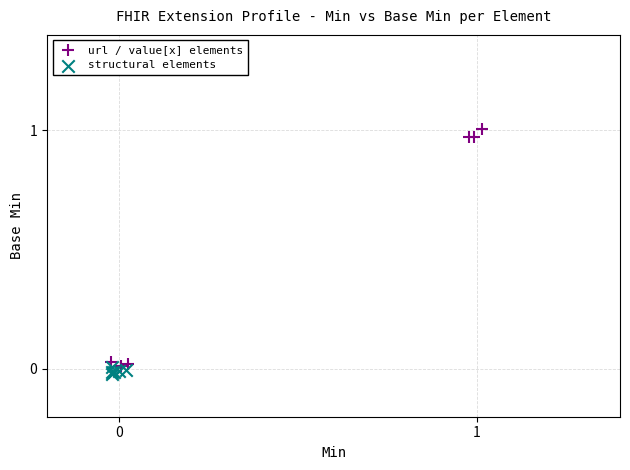

Which series reaches the minimum Y coordinate?

structural elements